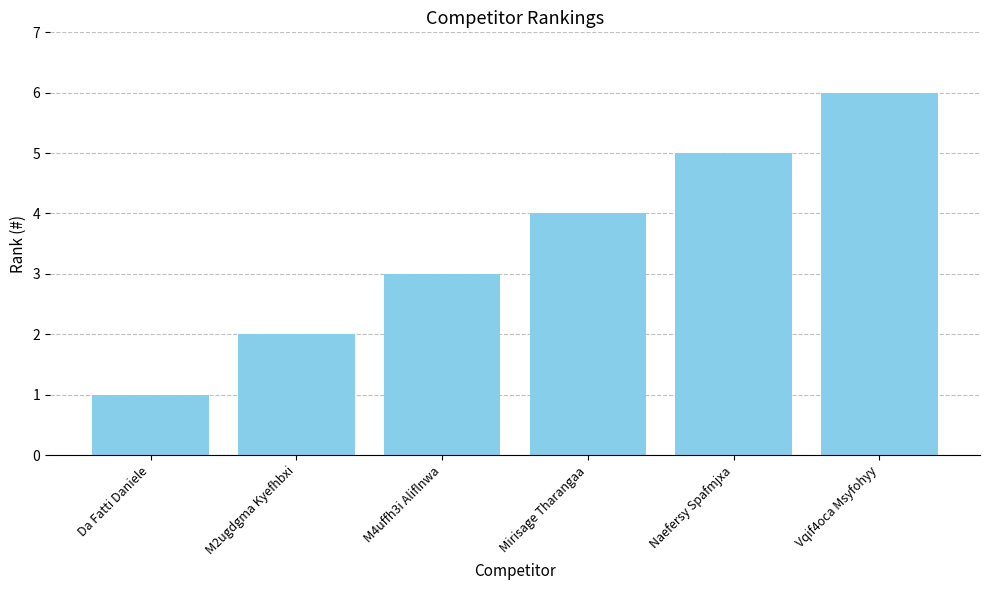

How many bars are there in total?

6